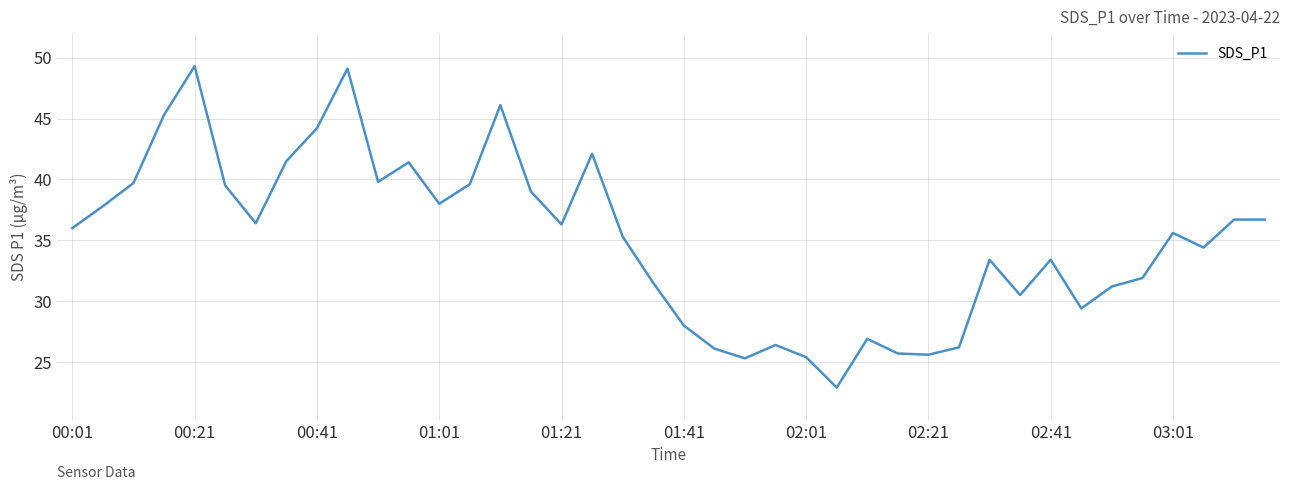

What is the minimum value shown in the chart?

22.9